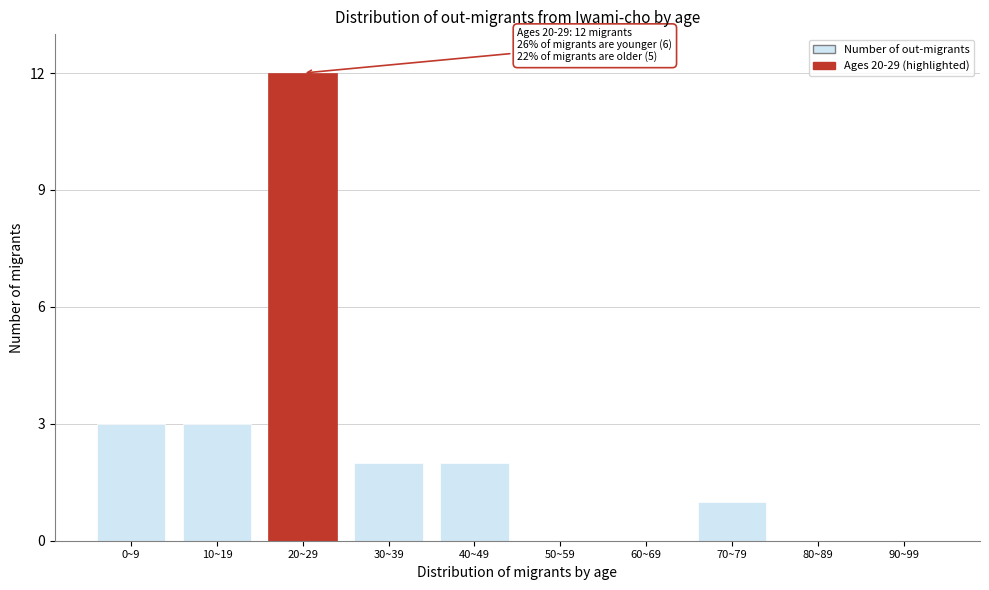

Reading left to right, list all the values displayed in this chart.

0~9=3	10~19=3	20~29=12	30~39=2	40~49=2	50~59=0	60~69=0	70~79=1	80~89=0	90~99=0